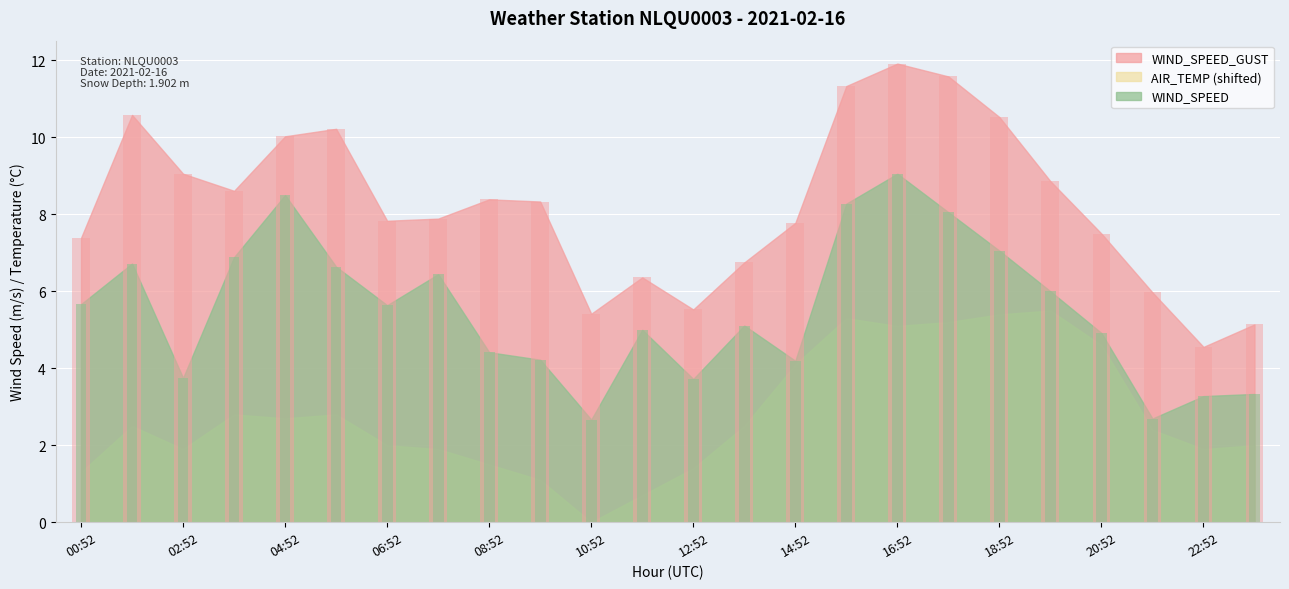

Are the bars grouped side by side (vs. stacked)?

Yes